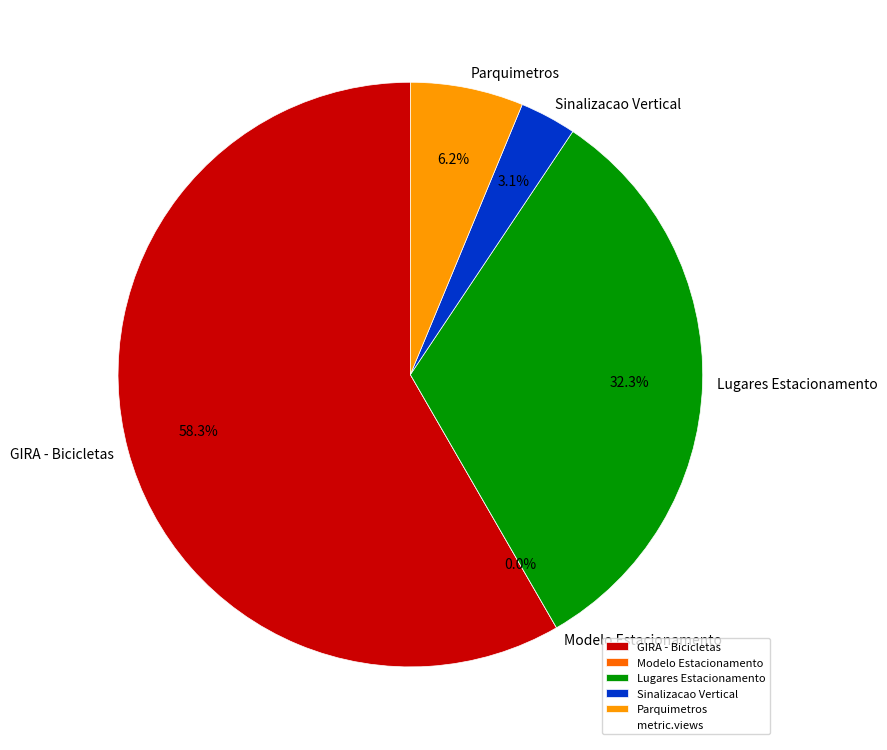

What portion of the pie excludes Modelo Estacionamento?

100.0%